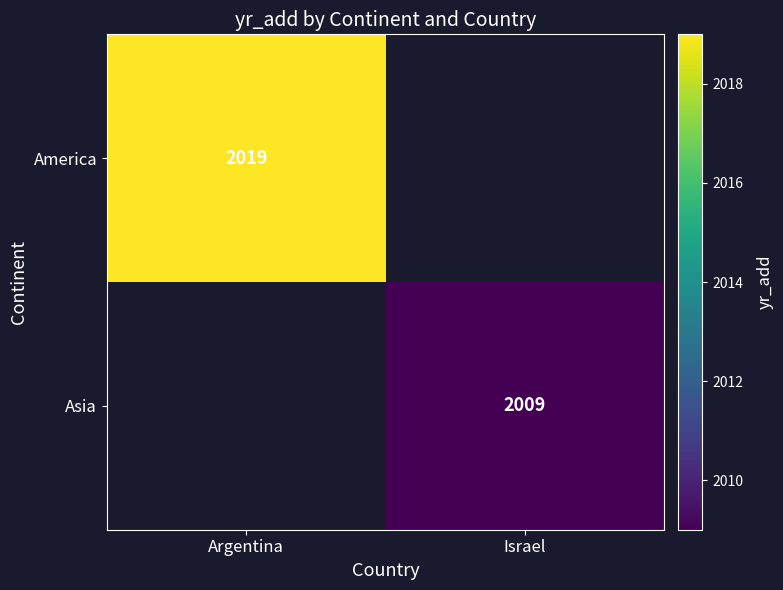

The value of Asia at Israel is 2009. True or false?

True